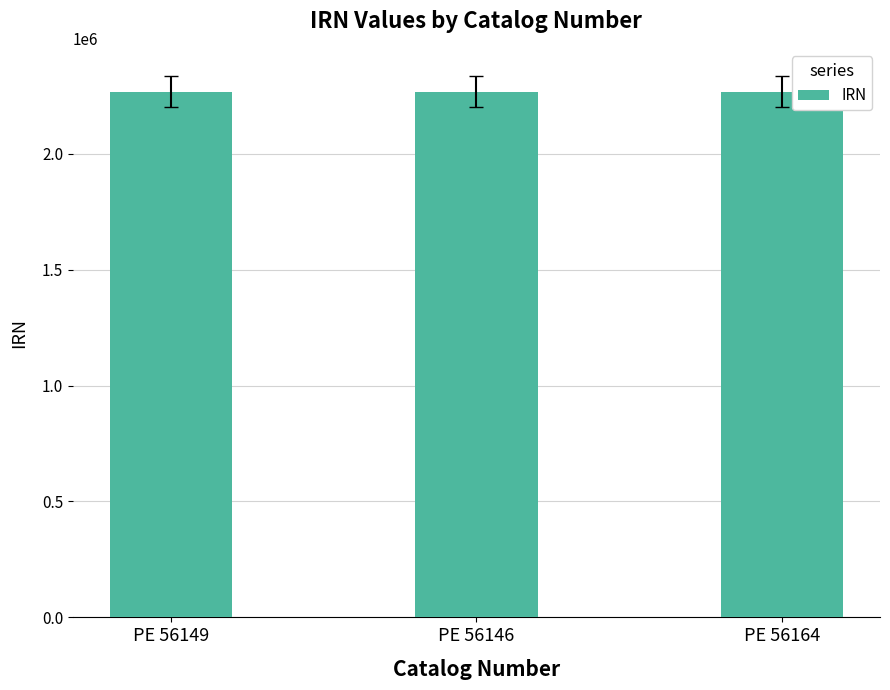

What is the value of the 3rd bar from the left?

2267775